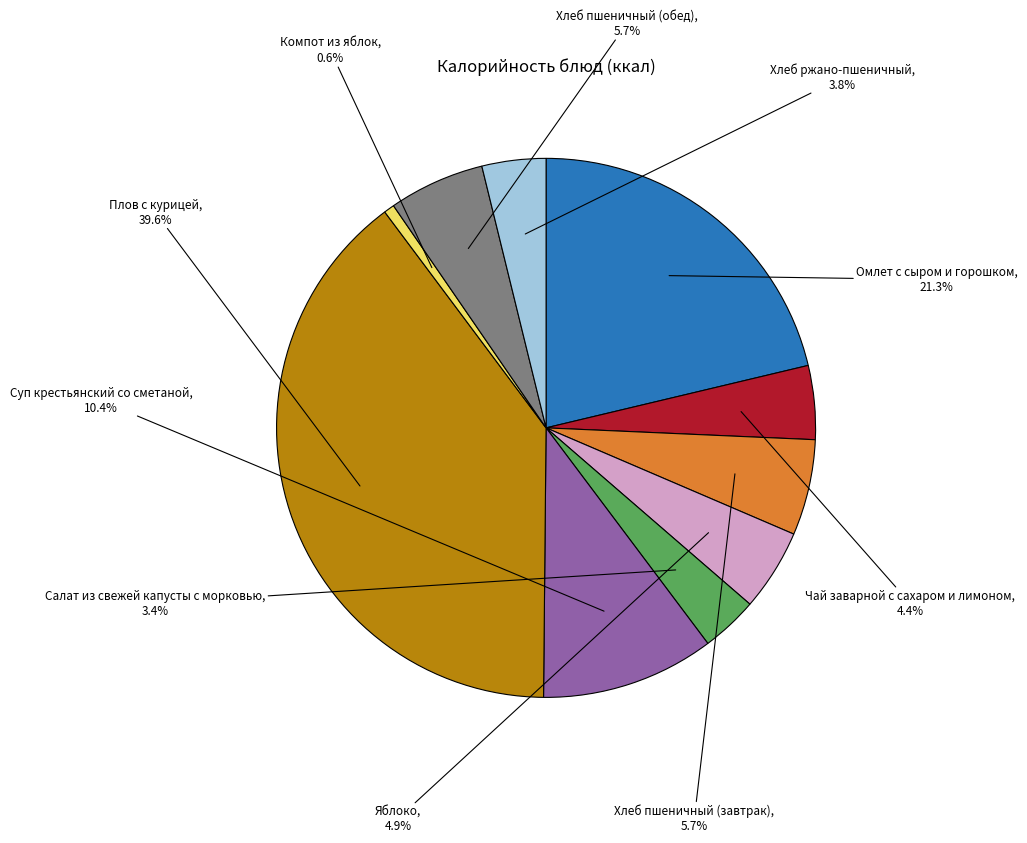

Which slice is the largest?

Плов с курицей